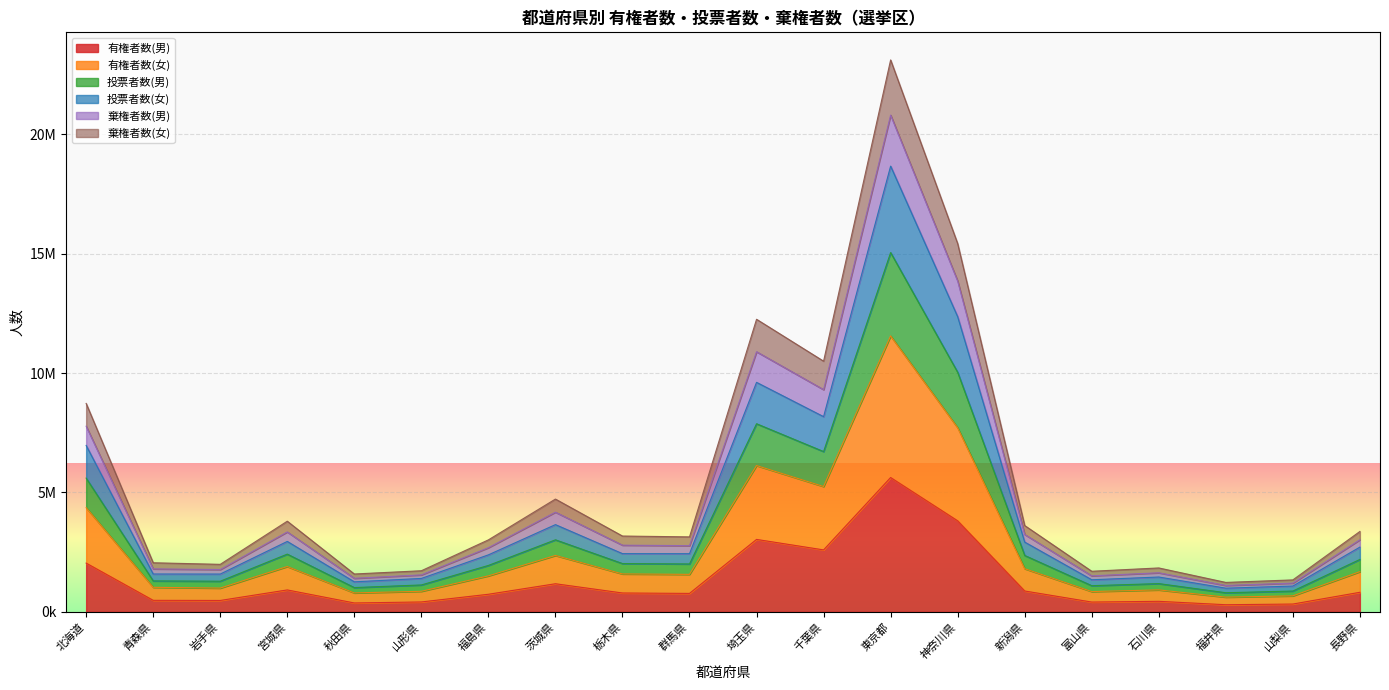

What are all the series names shown in the legend?

有権者数(男), 有権者数(女), 投票者数(男), 投票者数(女), 棄権者数(男), 棄権者数(女)